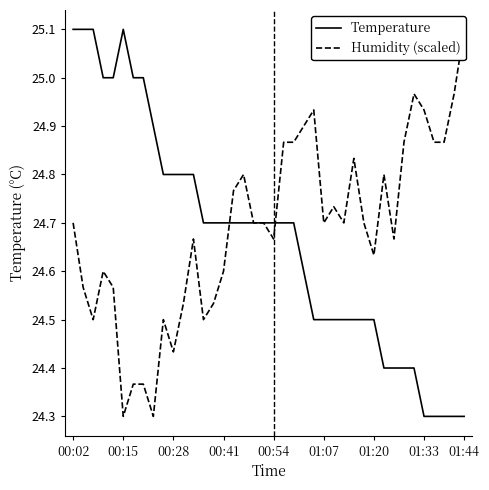

At how many categories does at least one series exceed 24?

40